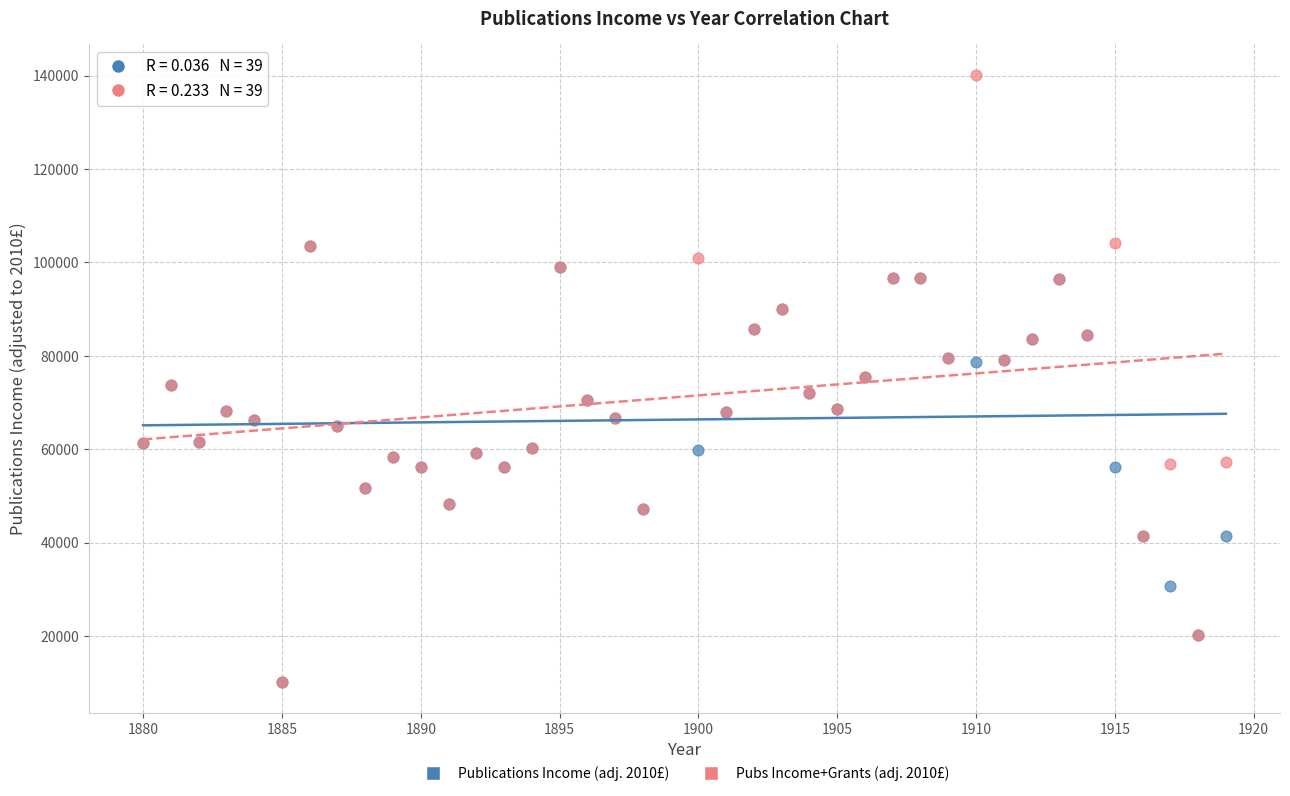

Which series reaches the maximum Y coordinate?

Pubs Income+Grants (adj. 2010£)